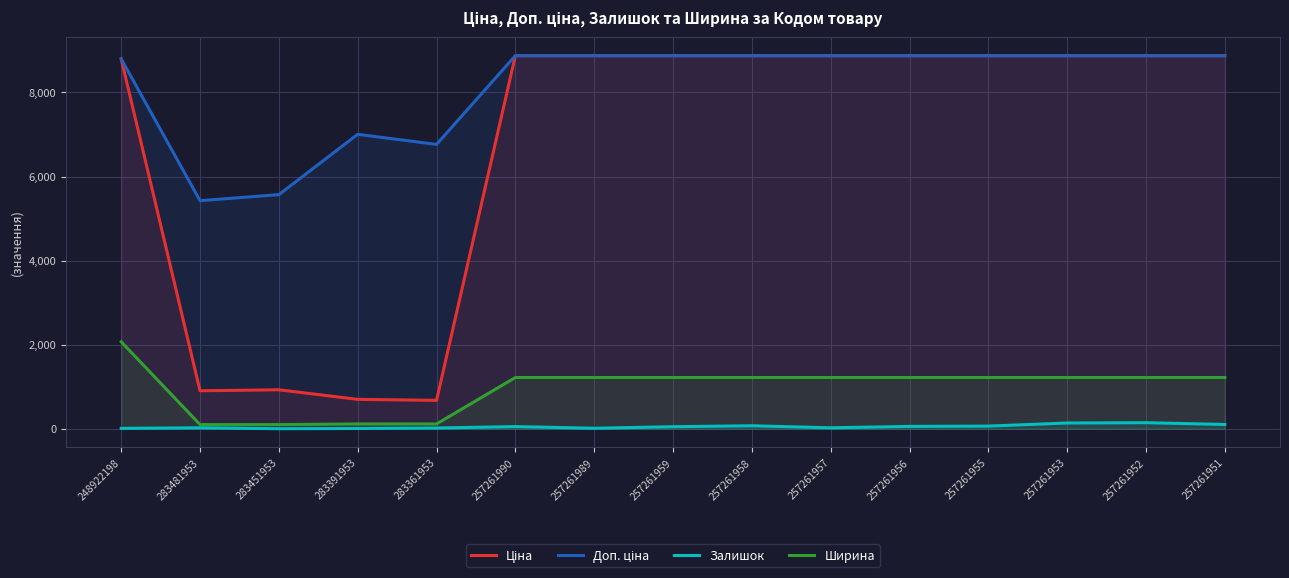

At which category is the sum across all series the highest?

248922198